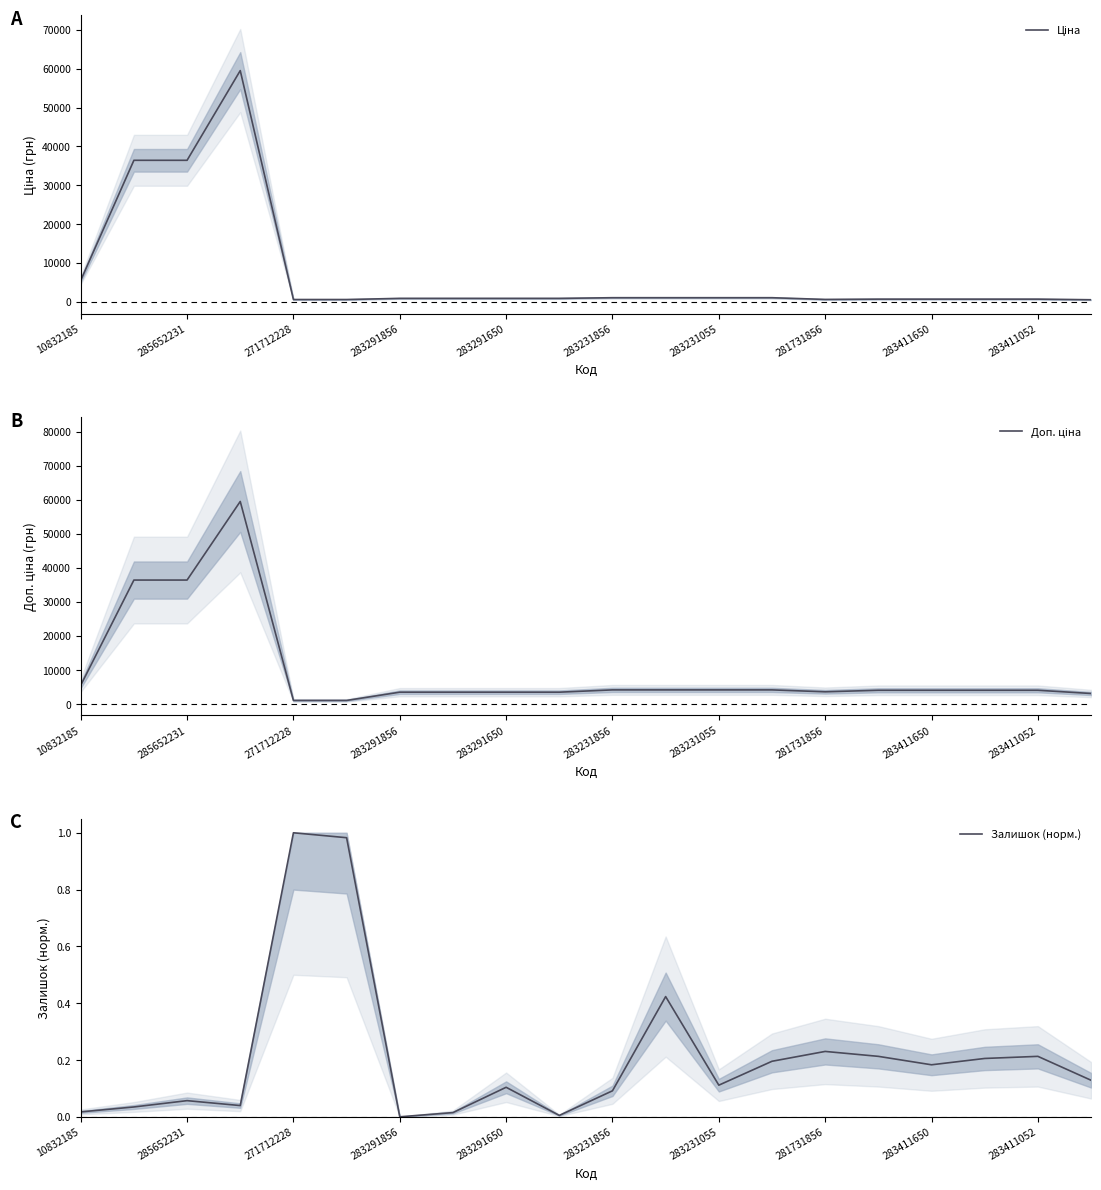

Reading left to right, extract all data points from this chart.

Ціна: 5497.3	36424.0	36424.0	59523.0	571.6	571.6	868.0	868.0	868.0	868.0	1036.5	1036.5	1036.5	1036.5	597.8	672.7	672.7	672.7	672.7	514.7
Доп. ціна: 5497.3	36424.0	36424.0	59523.0	1048.0	1048.0	3472.1	3472.1	3472.1	3472.1	4145.9	4145.9	4145.9	4145.9	3586.7	4036.0	4036.0	4036.0	4036.0	3088.4
Залишок (норм.): 0.0	0.0	0.1	0.0	1.0	1.0	0.0	0.0	0.1	0.0	0.1	0.4	0.1	0.2	0.2	0.2	0.2	0.2	0.2	0.1